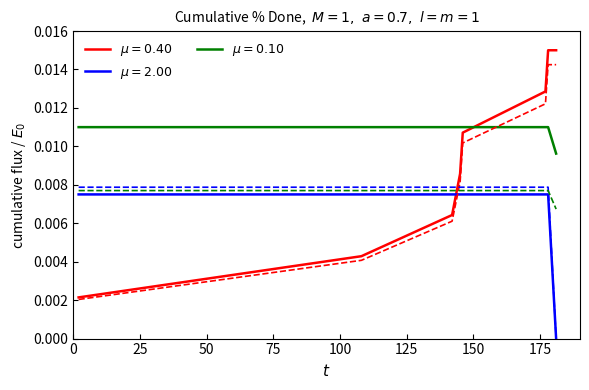

Count the values in the range 0 to 1.

8